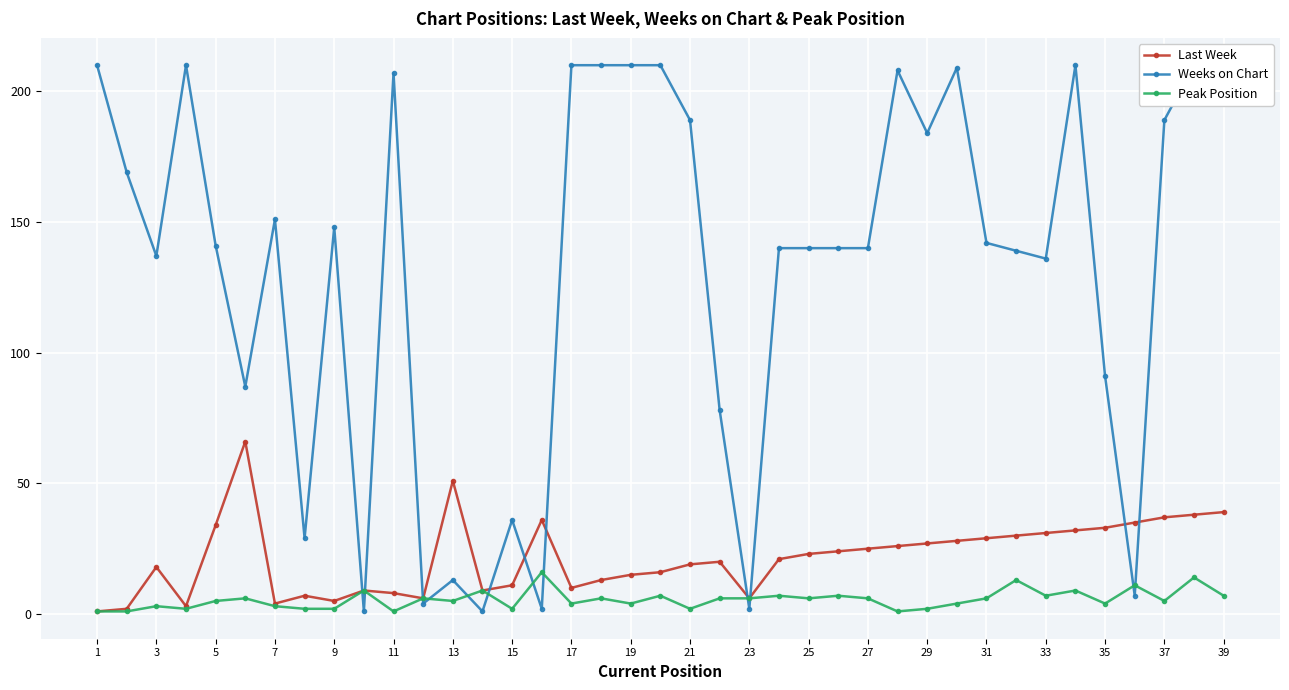

The Last Week series shows 11 at 15. True or false?

True